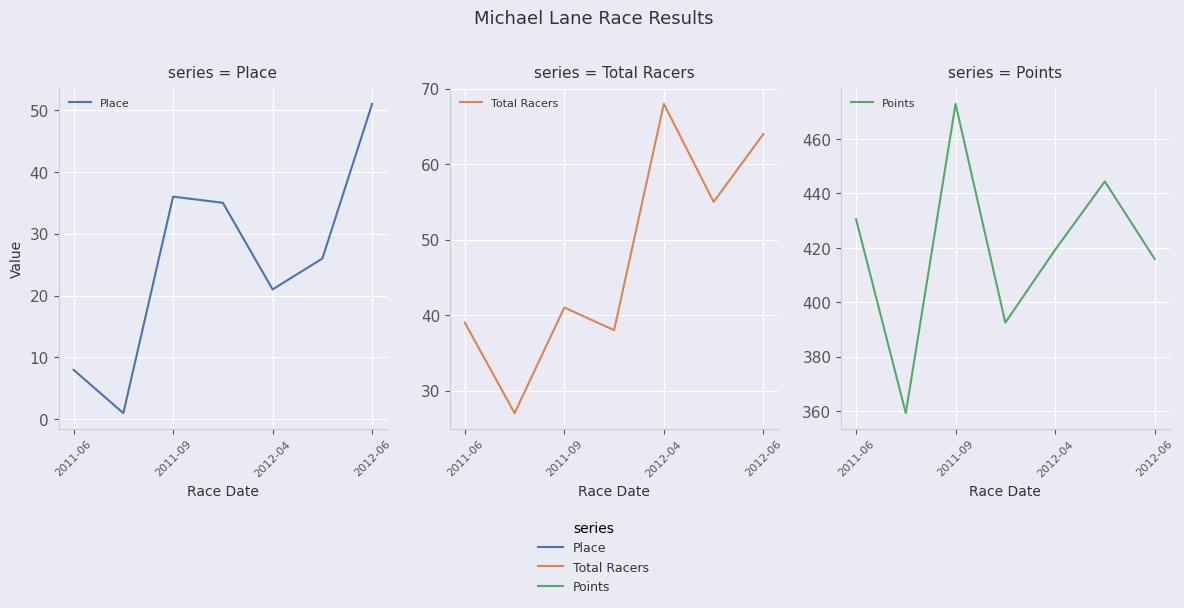

Which series has the largest total across all categories?

Points